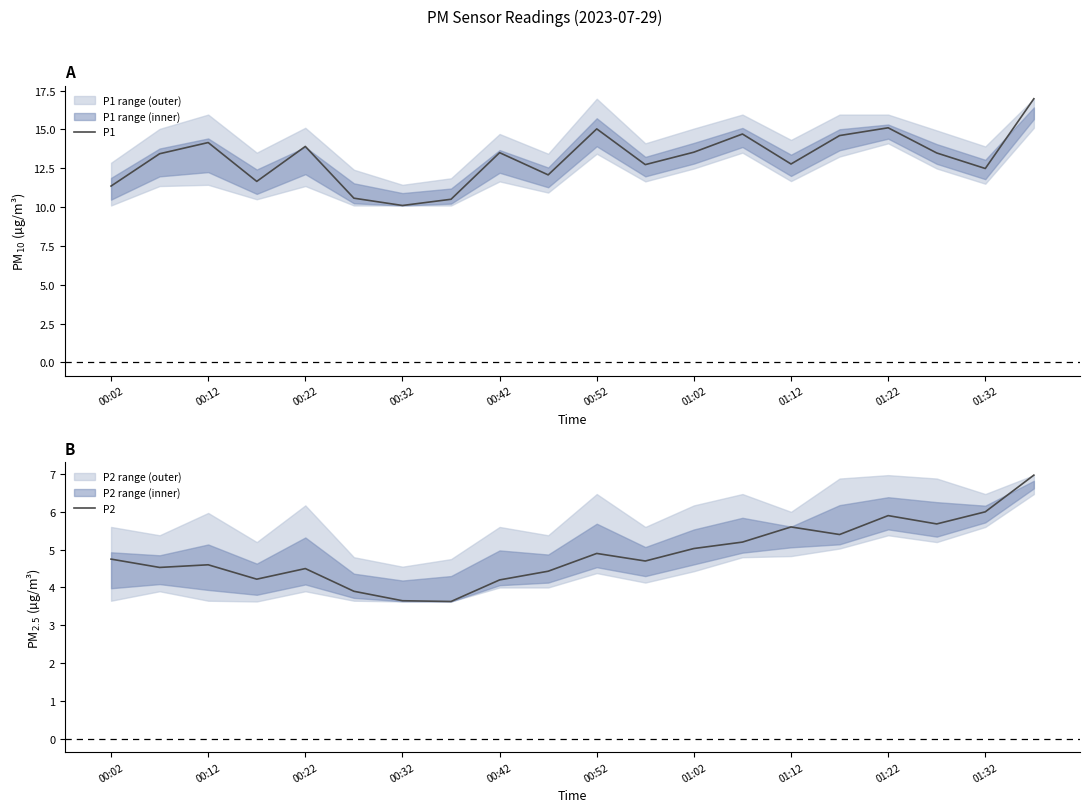

The P2 series shows 4.2 at 00:42. True or false?

True